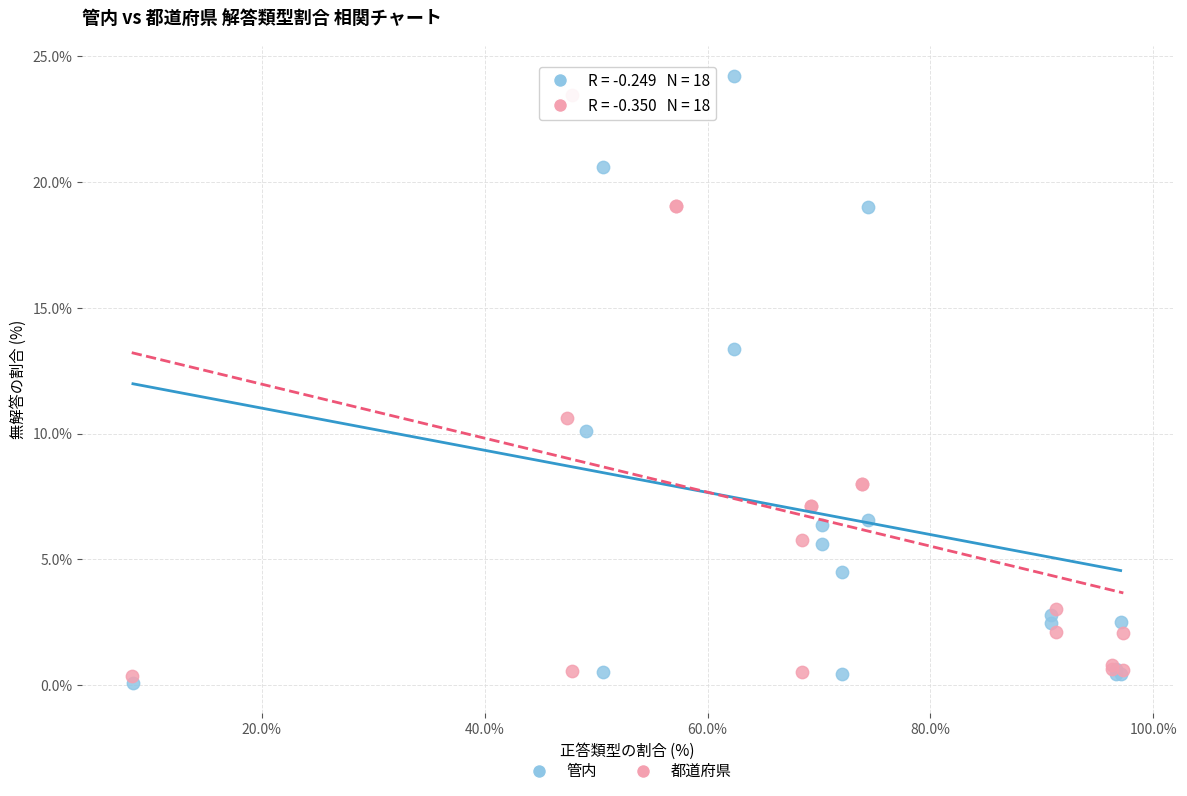

Which series reaches the minimum Y coordinate?

管内